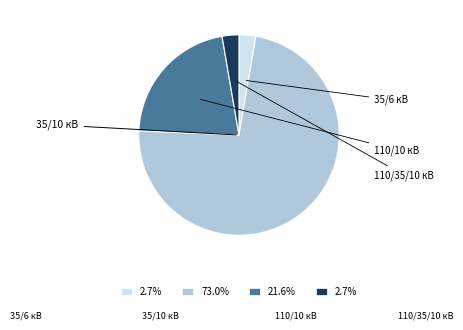

Is there any slice that represents more than half of the pie?

Yes